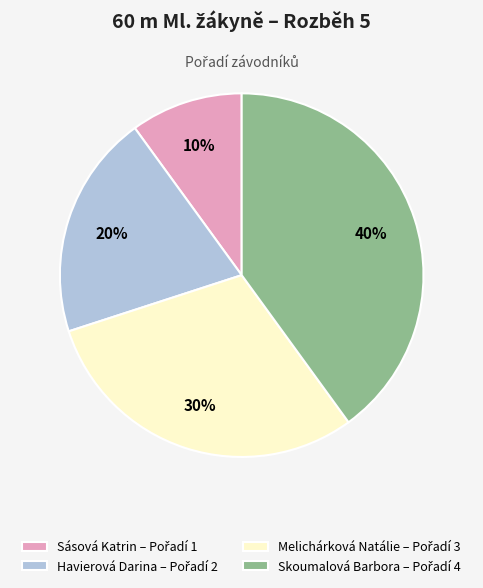

Rank the categories by value from lowest to highest.

Sásová Katrin, Havierová Darina, Melichárková Natálie, Skoumalová Barbora